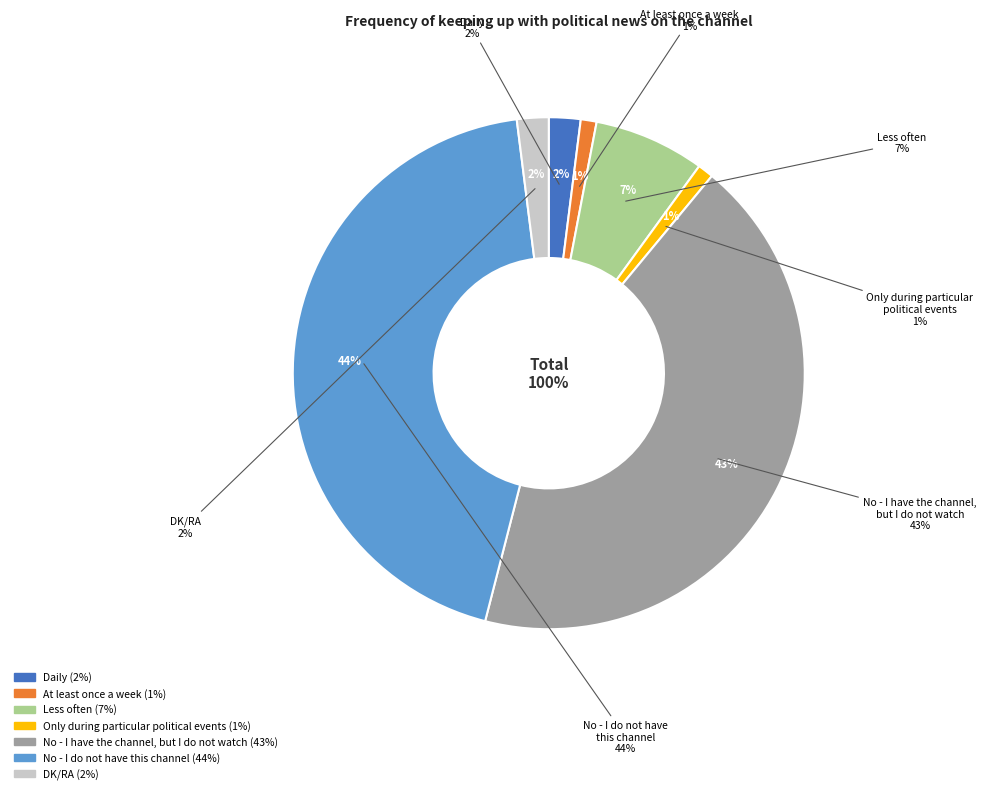

Which has a higher value, Less often or No - I have the channel, but I do not watch?

No - I have the channel, but I do not watch